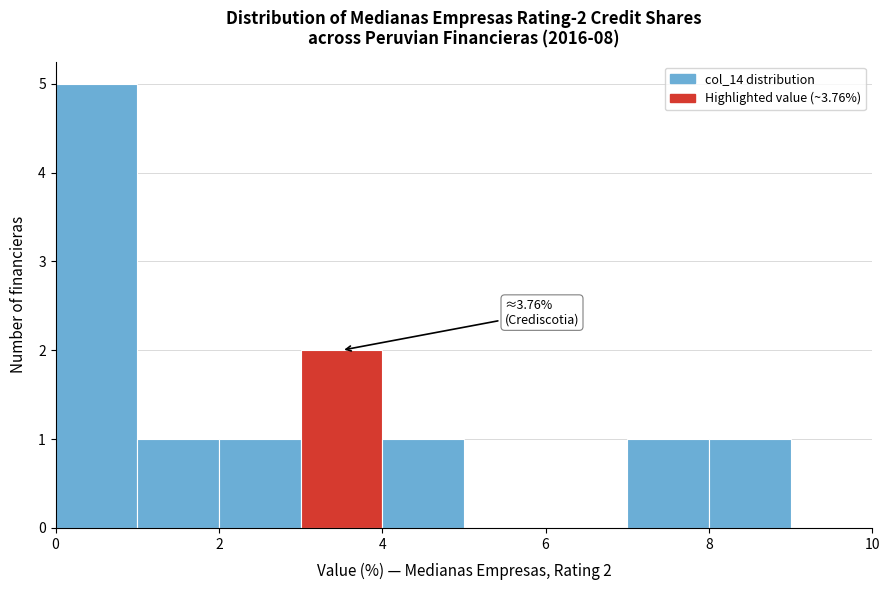

Which range on the x-axis has the tallest bar?

0 to 1